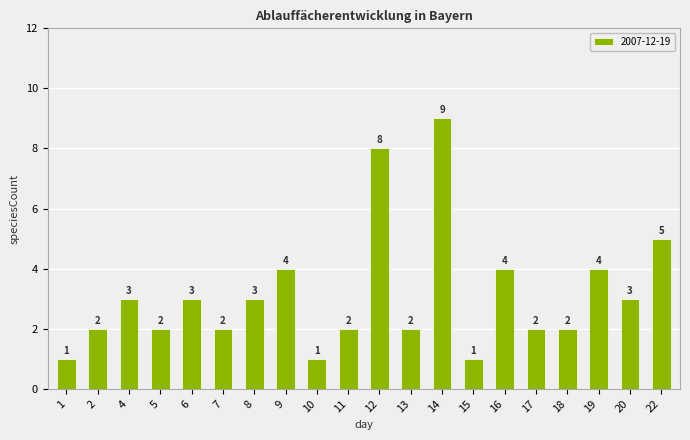

Reading left to right, extract all data points from this chart.

1=1	2=2	4=3	5=2	6=3	7=2	8=3	9=4	10=1	11=2	12=8	13=2	14=9	15=1	16=4	17=2	18=2	19=4	20=3	22=5